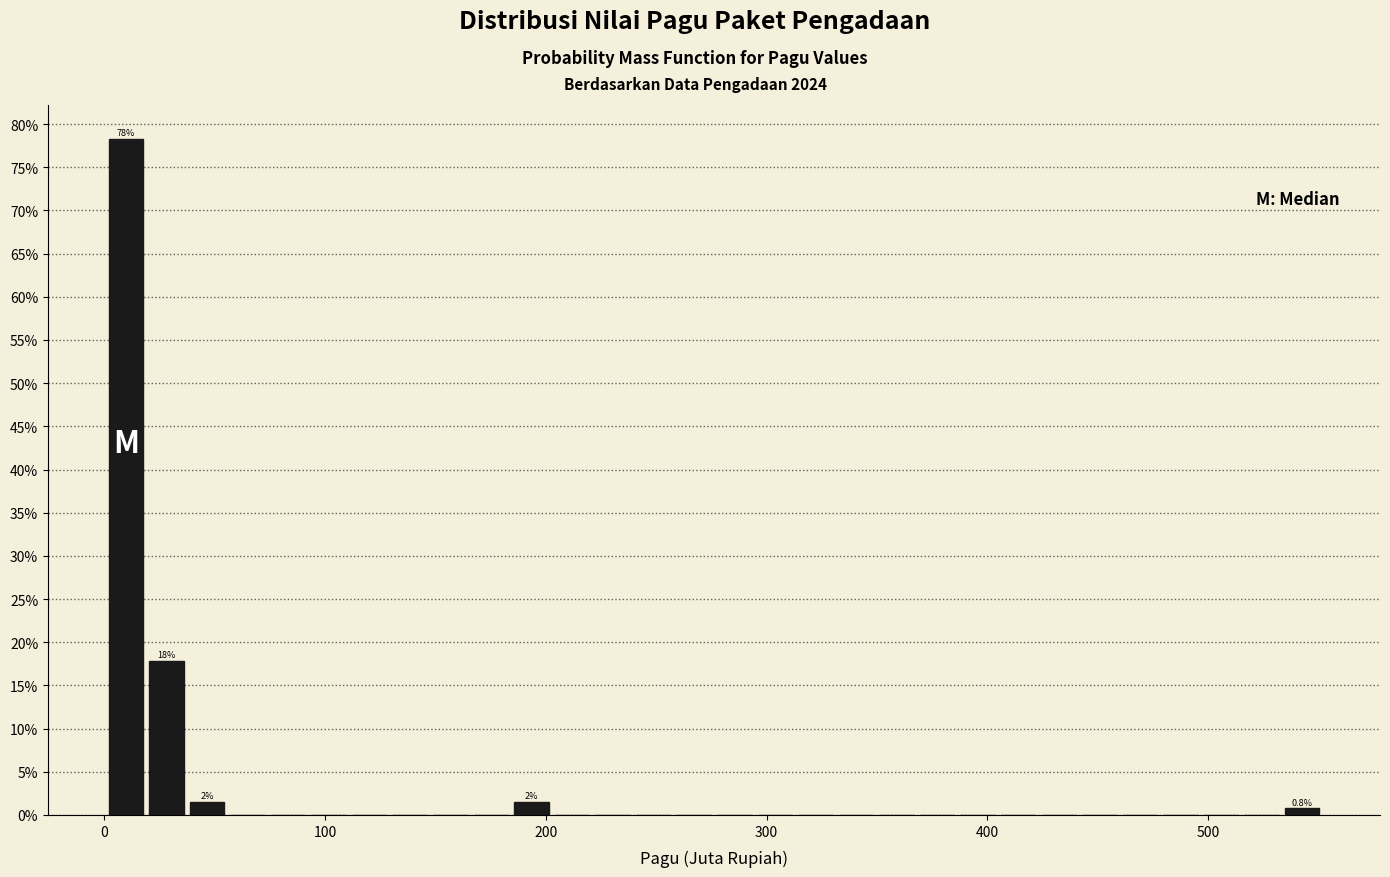

Read against the x-axis, roughly where is the centre of the tallest bar?

10